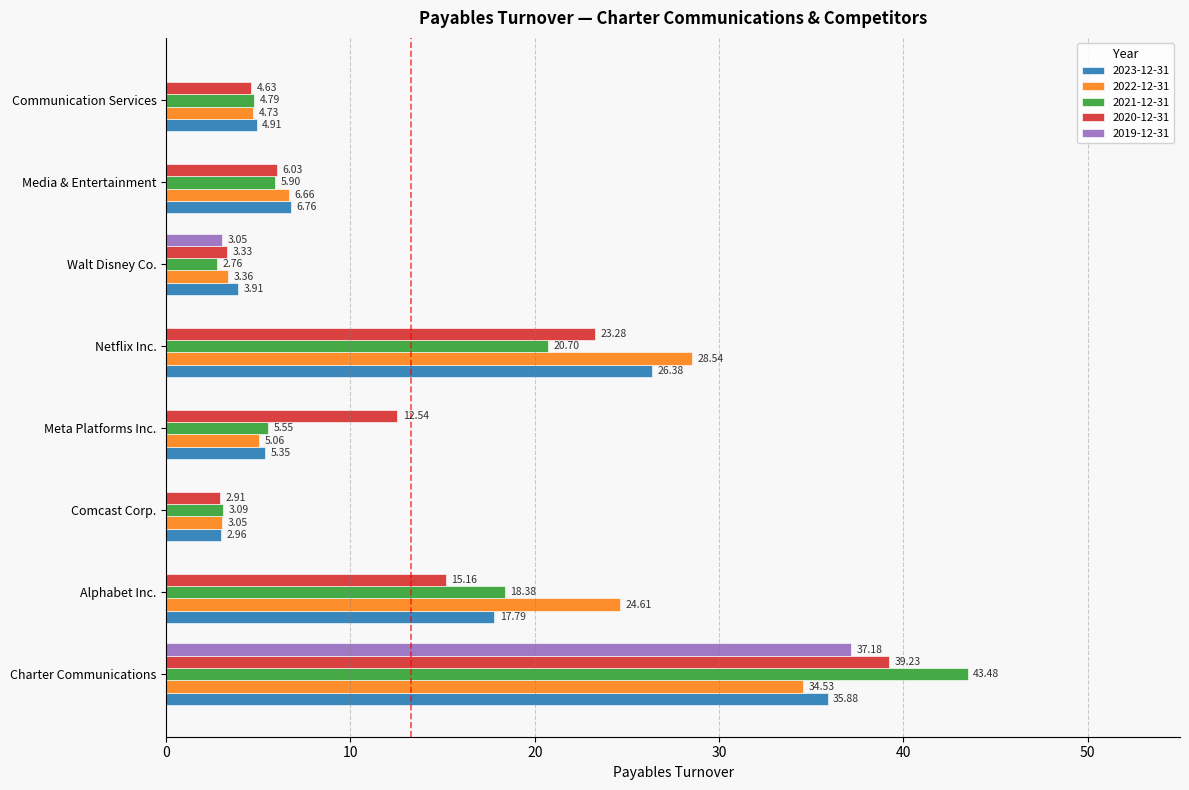

How many series are shown in this chart?

5